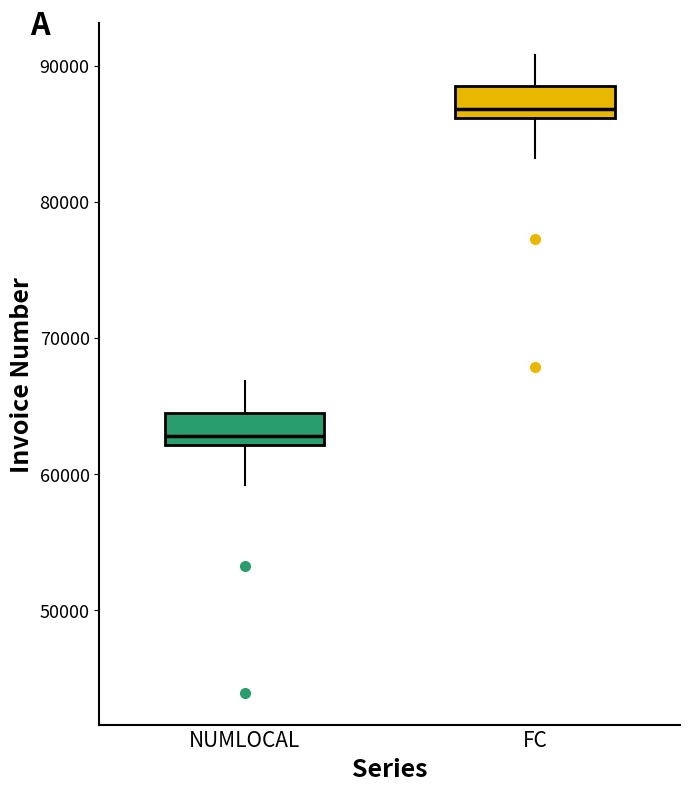

Where does the upper whisker of the box for NUMLOCAL end on the y-axis? The values are not printed on the chart, so give them approximately, as read against the axis.

67000